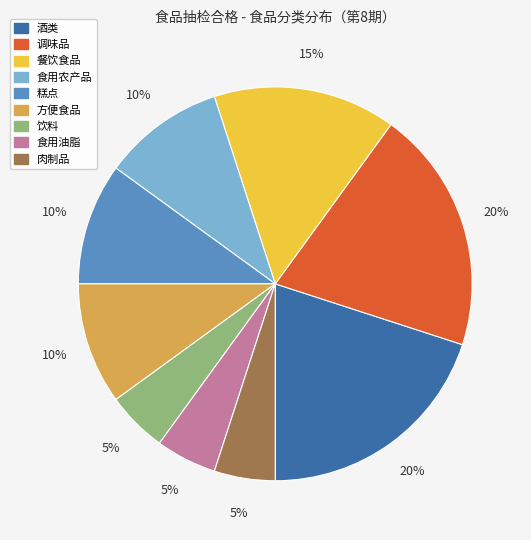

Is there a majority slice in this chart?

No